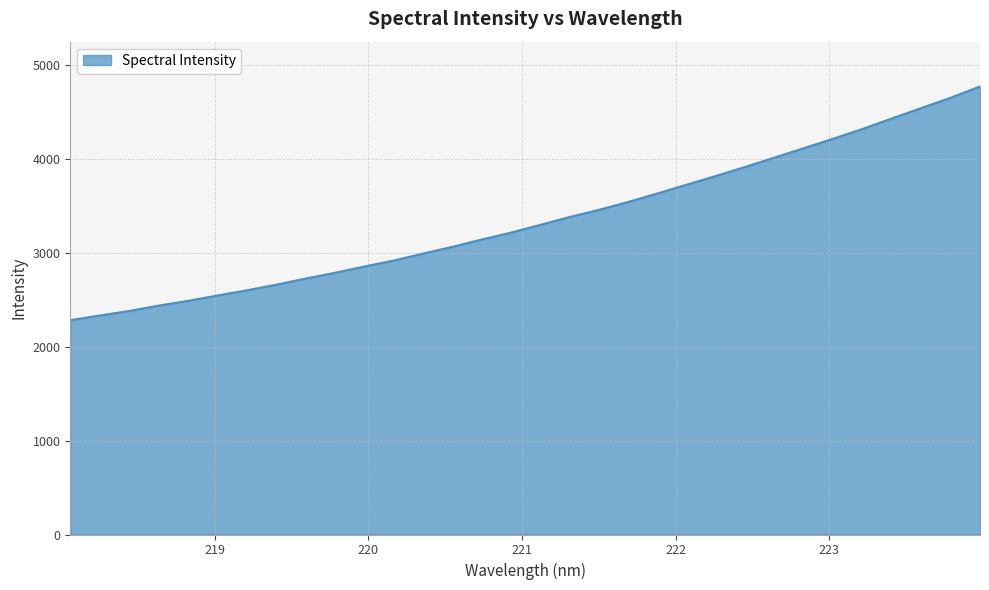

What is the difference between the maximum and minimum values?

2486.5